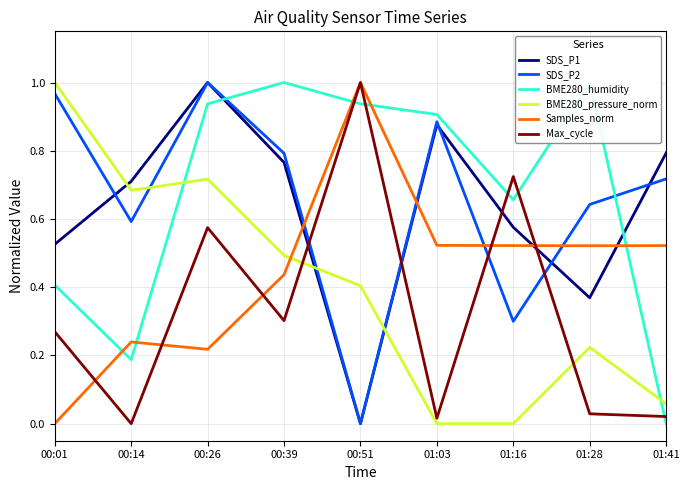

Reading left to right, extract all data points from this chart.

SDS_P1: 0.5	0.7	1.0	0.8	0.0	0.9	0.6	0.4	0.8
SDS_P2: 1.0	0.6	1.0	0.8	0.0	0.9	0.3	0.6	0.7
BME280_humidity: 0.4	0.2	0.9	1.0	0.9	0.9	0.7	1.0	0.0
BME280_pressure_norm: 1.0	0.7	0.7	0.5	0.4	0.0	0.0	0.2	0.1
Samples_norm: 0.0	0.2	0.2	0.4	1.0	0.5	0.5	0.5	0.5
Max_cycle: 0.3	0.0	0.6	0.3	1.0	0.0	0.7	0.0	0.0